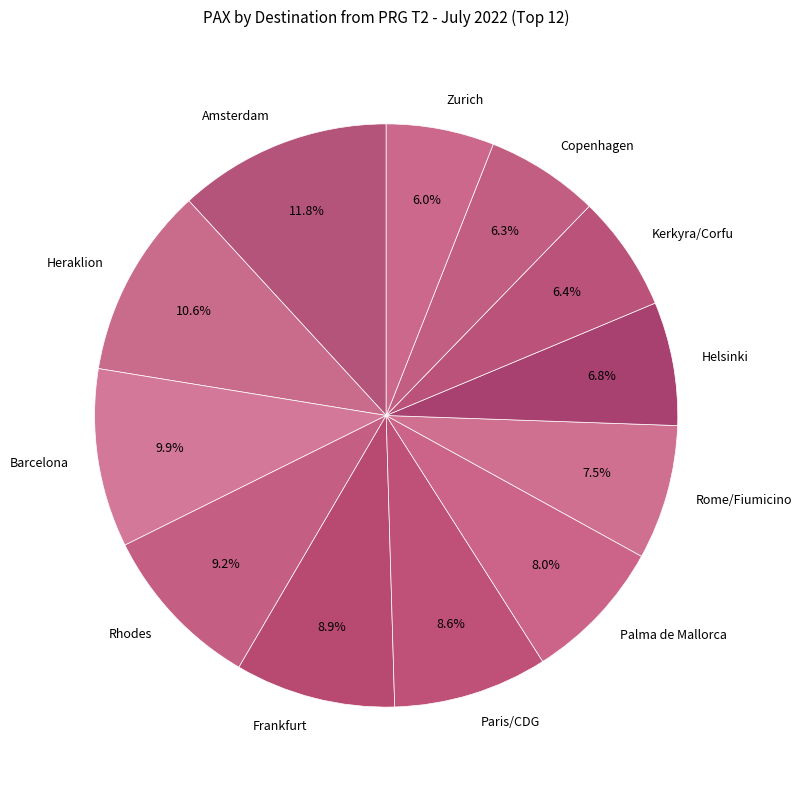

To the nearest percent, what percentage of the pie is Barcelona?

10%